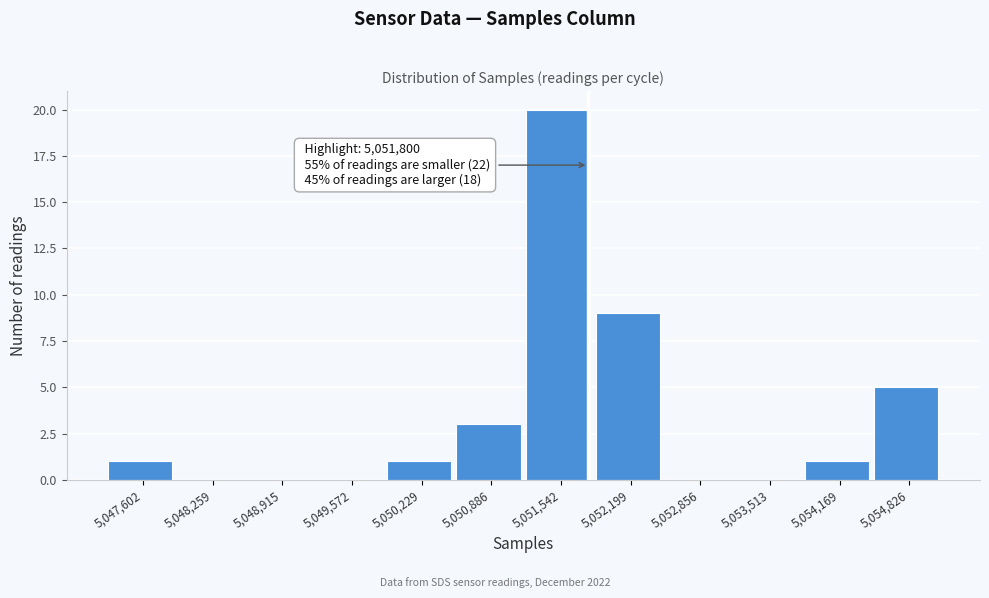

Over which range of the x-axis is the bar tallest?

5051200 to 5051900